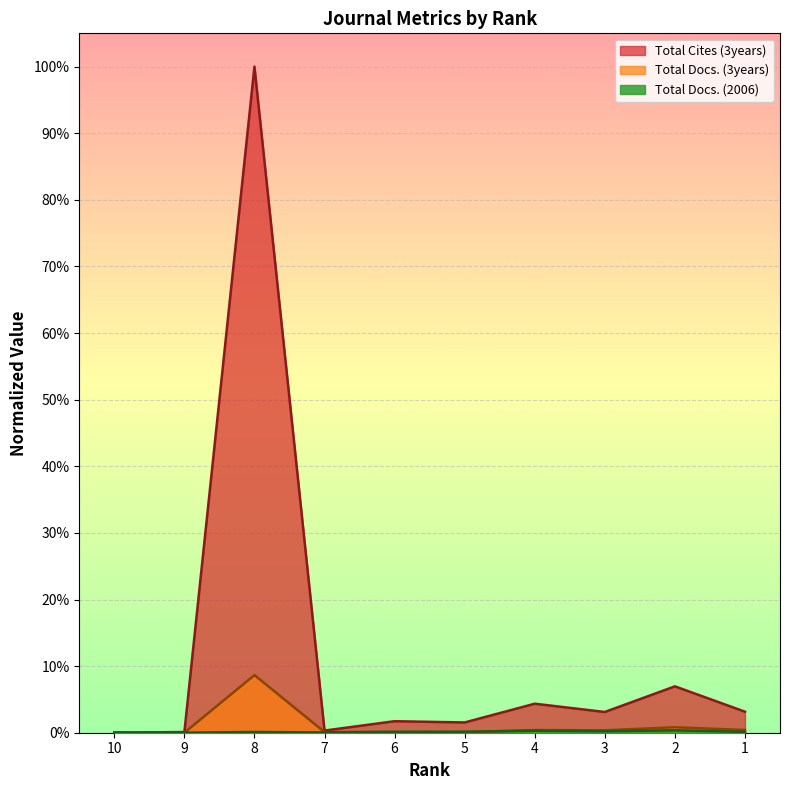

What are all the series names shown in the legend?

Total Docs. (2006), Total Docs. (3years), Total Cites (3years)